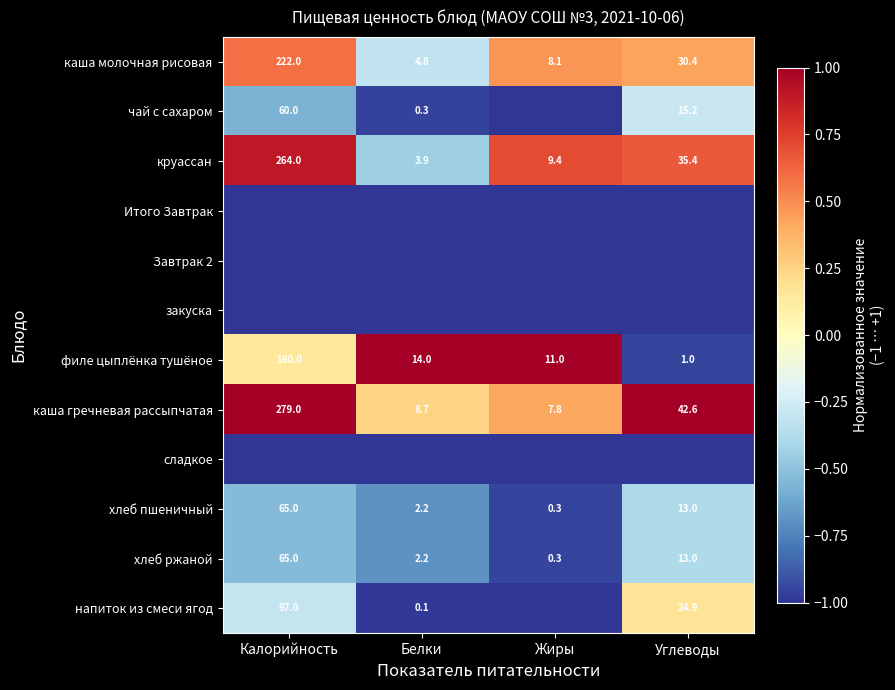

At which label is хлеб пшеничный closest to 32?

Углеводы